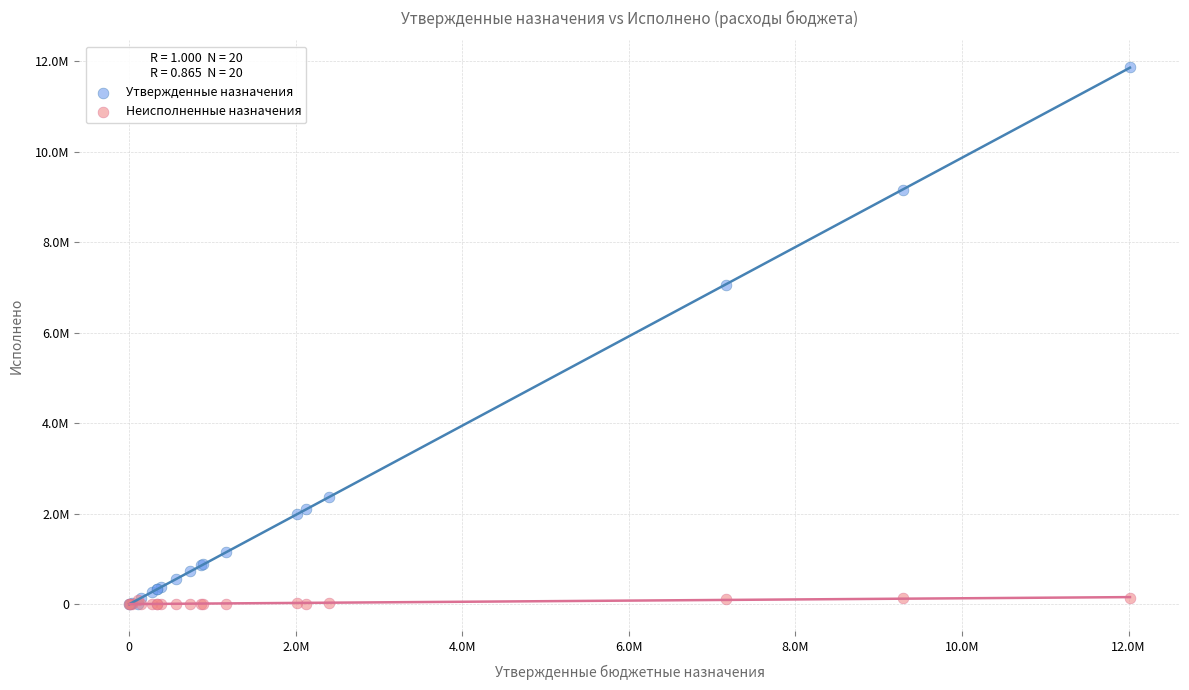

What are all the series names shown in the legend?

Утвержденные назначения, Неисполненные назначения